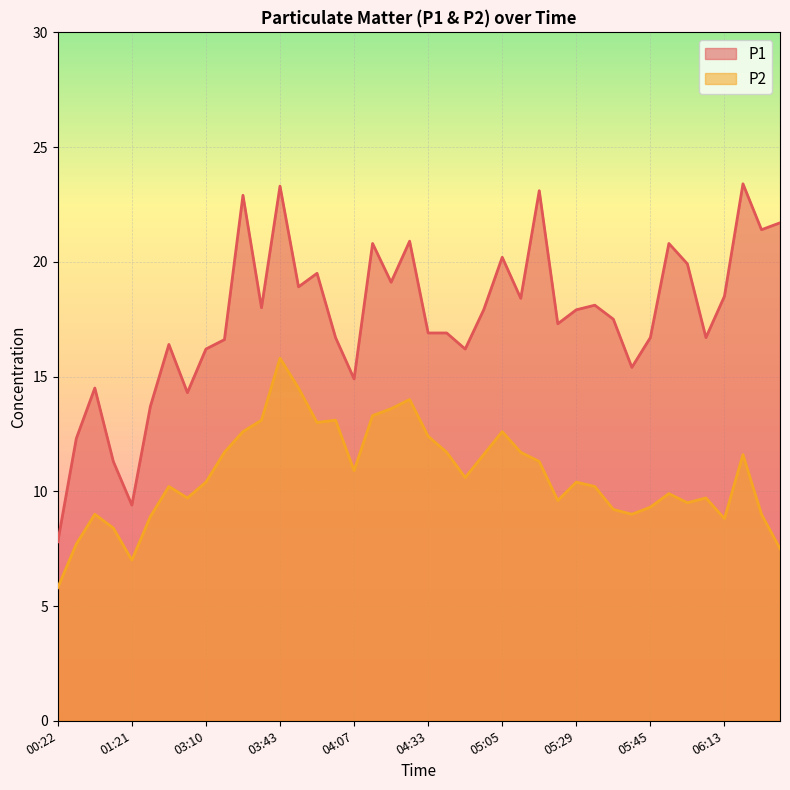

Which category has the lowest value in the P1 series?

00:22